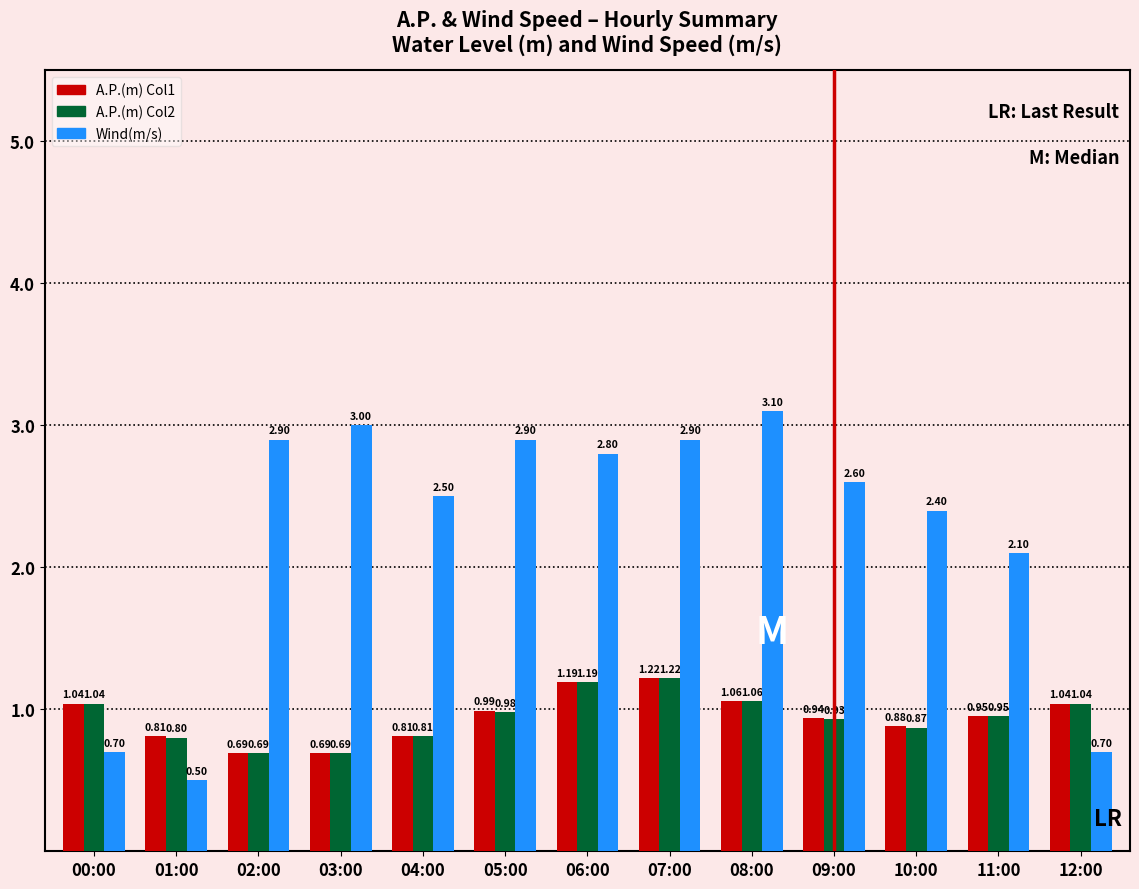

Does the chart contain stacked bars?

No